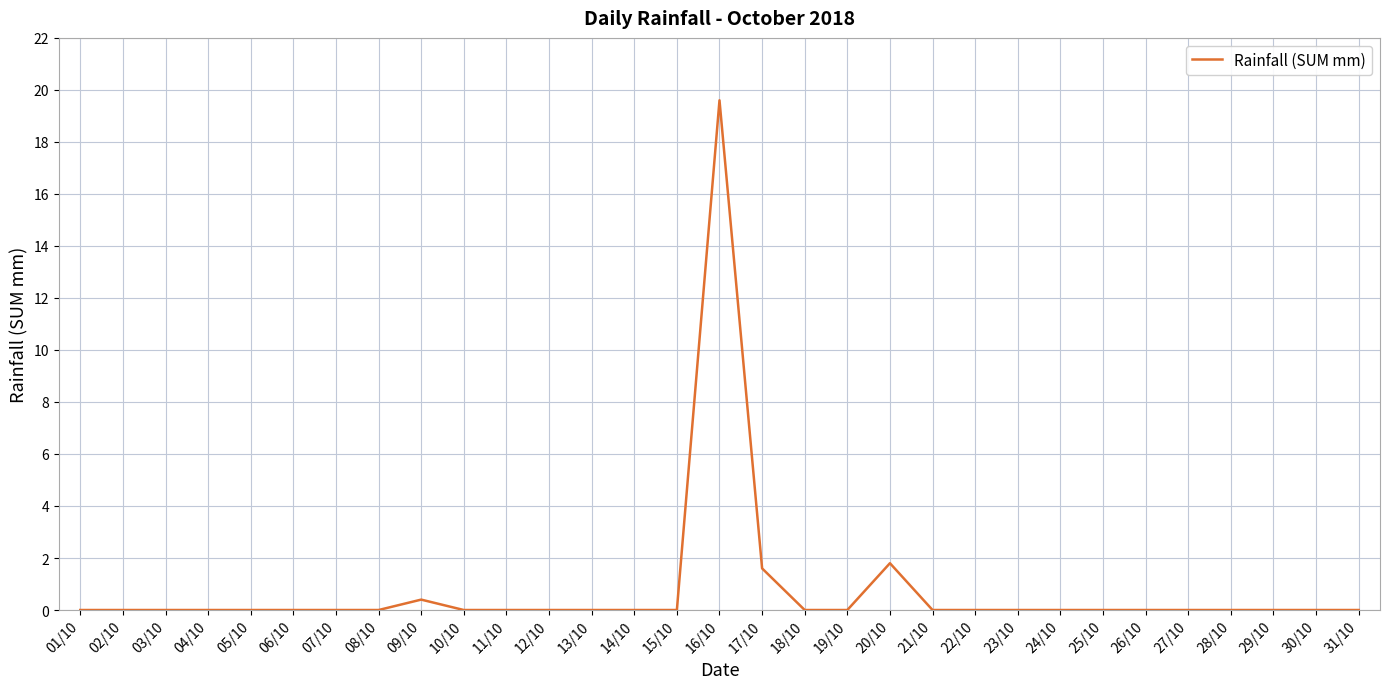

Count the number of data series in this chart.

1